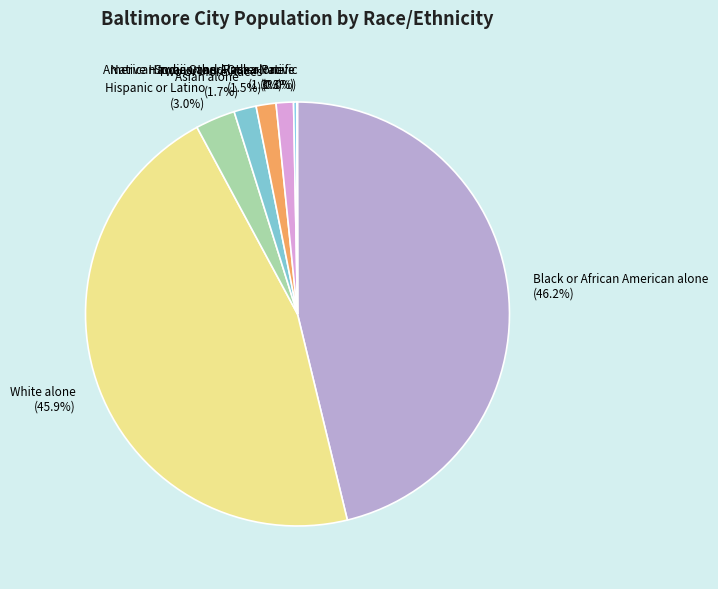

Is the sum of Two or More Races and Black or African American alone greater than half?

No